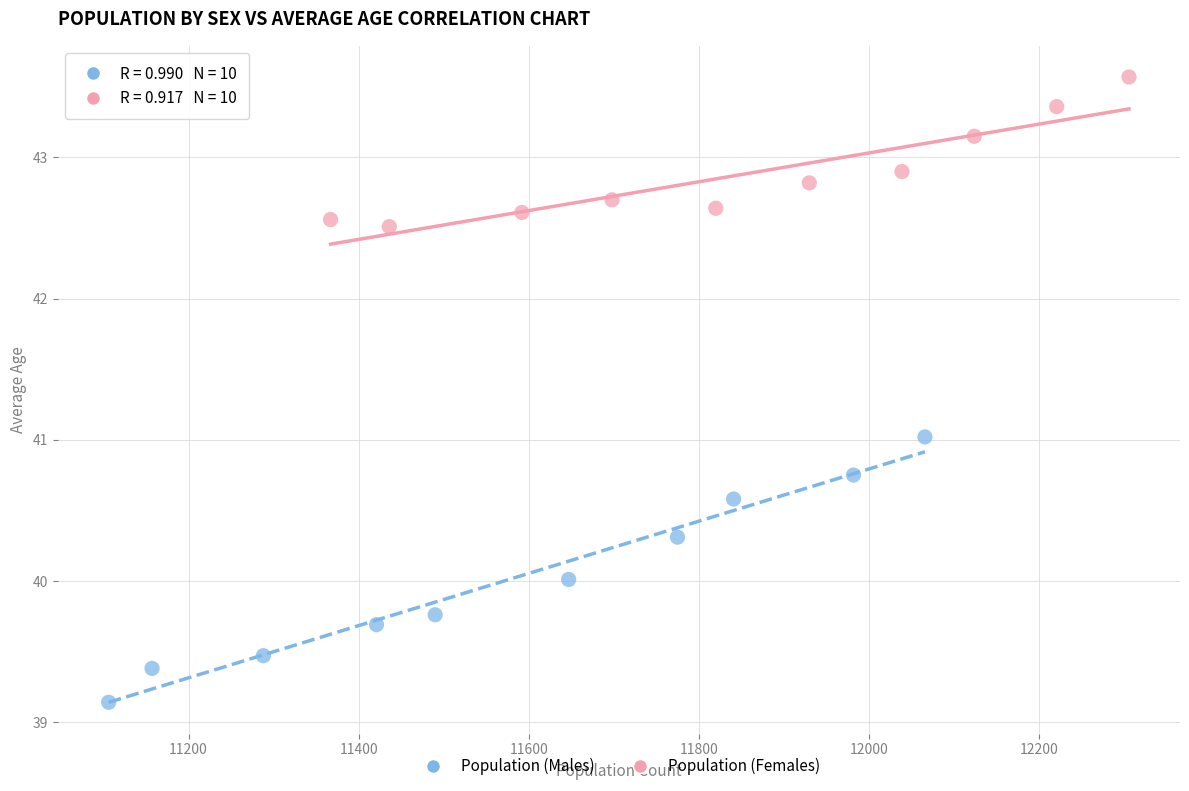

Which series reaches the minimum Y coordinate?

Population (Males)